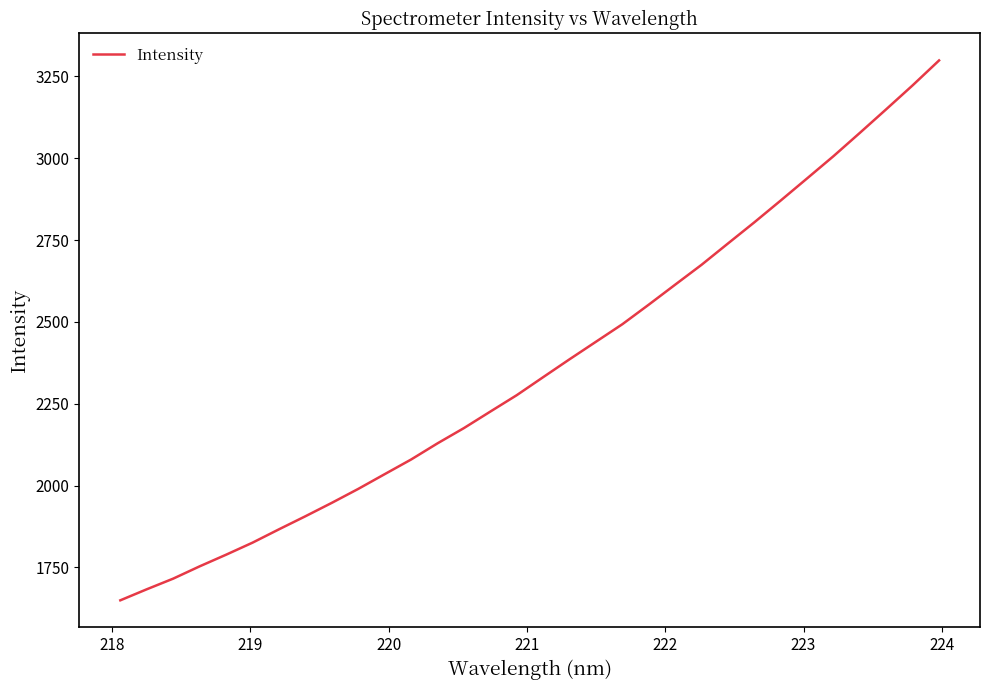

What is the greatest value displayed?

3298.6